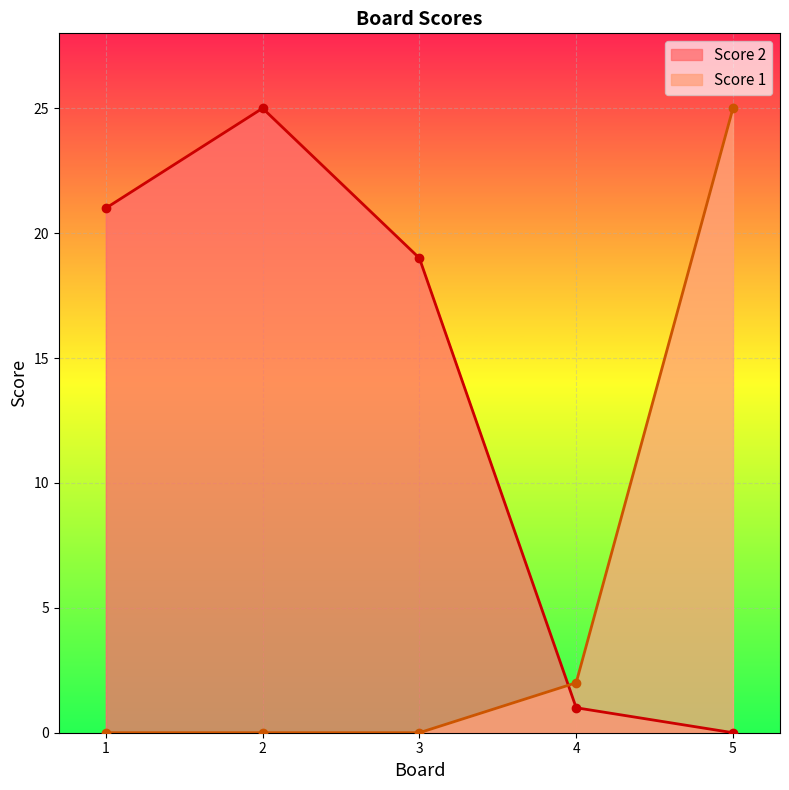

At which label is Score 1 closest to 12?

4